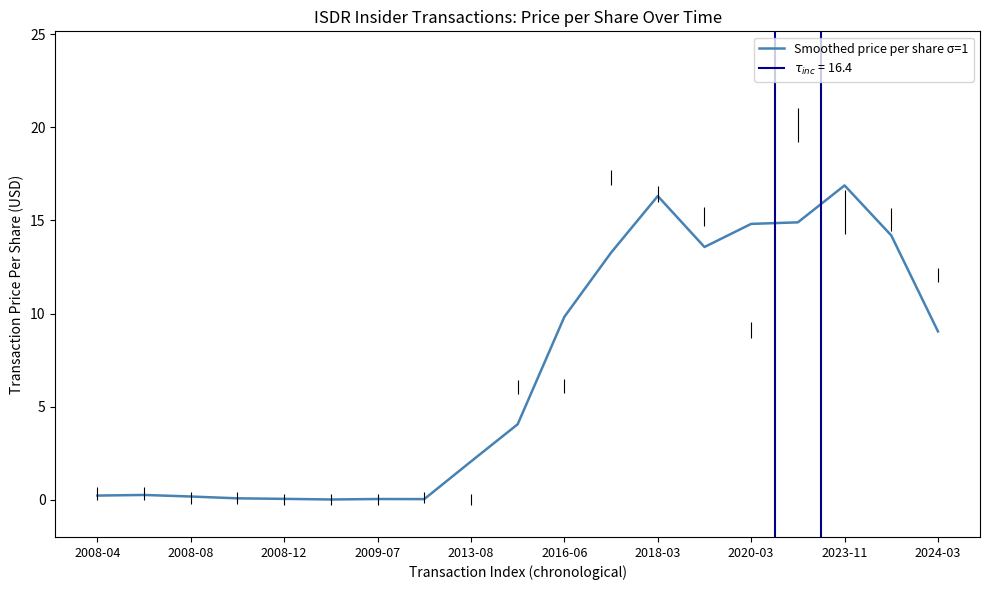

True or false: Smoothed price per share σ=1 has a value of 0.0 at 2009-07.

True